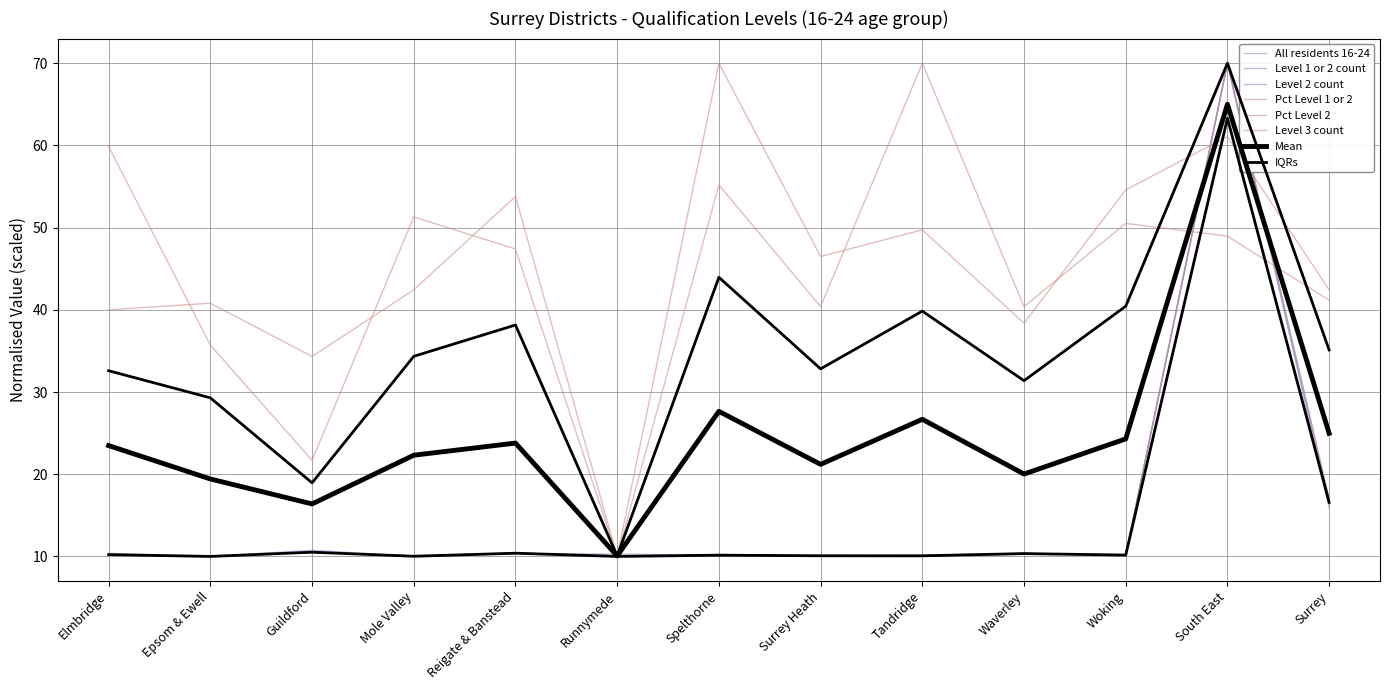

How many interior local valleys does the Level 1 or 2 count series have?

5